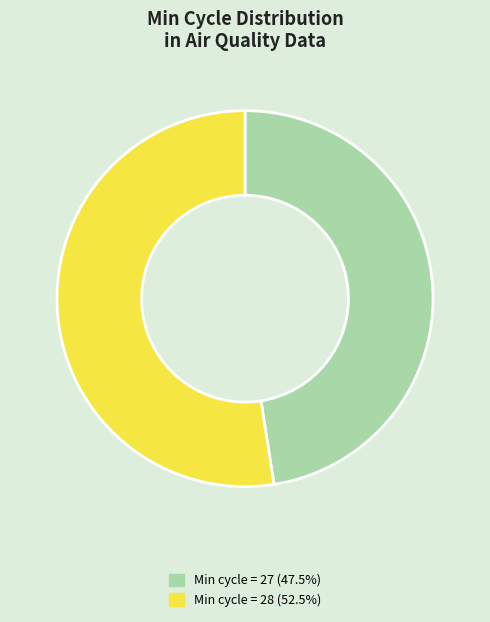

Is there a majority slice in this chart?

Yes